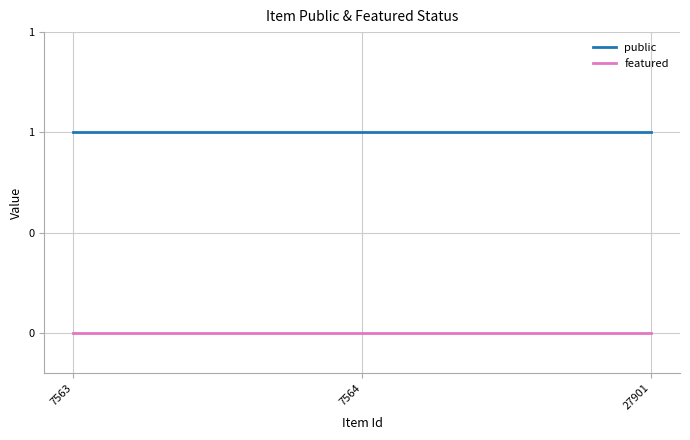

The public series shows 1 at 7563. True or false?

True